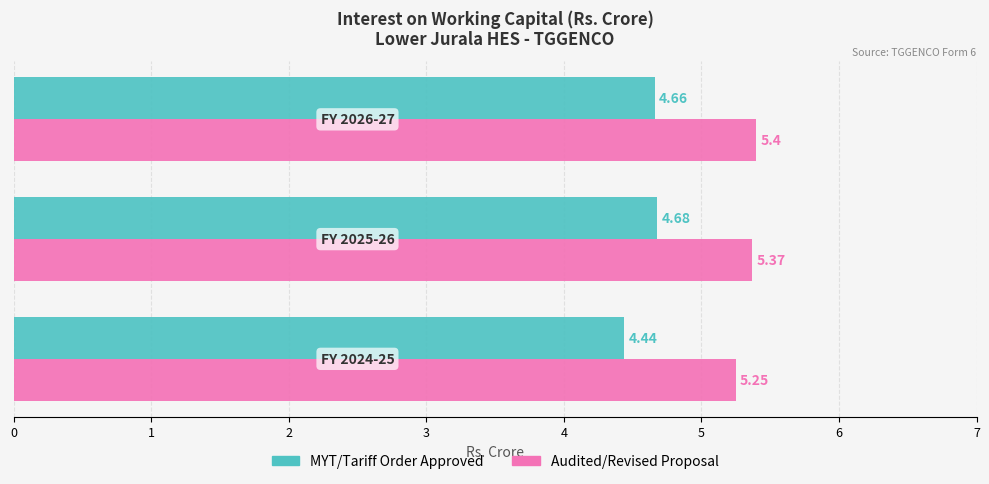

Which series has the widest spread of values?

MYT/Tariff Order Approved